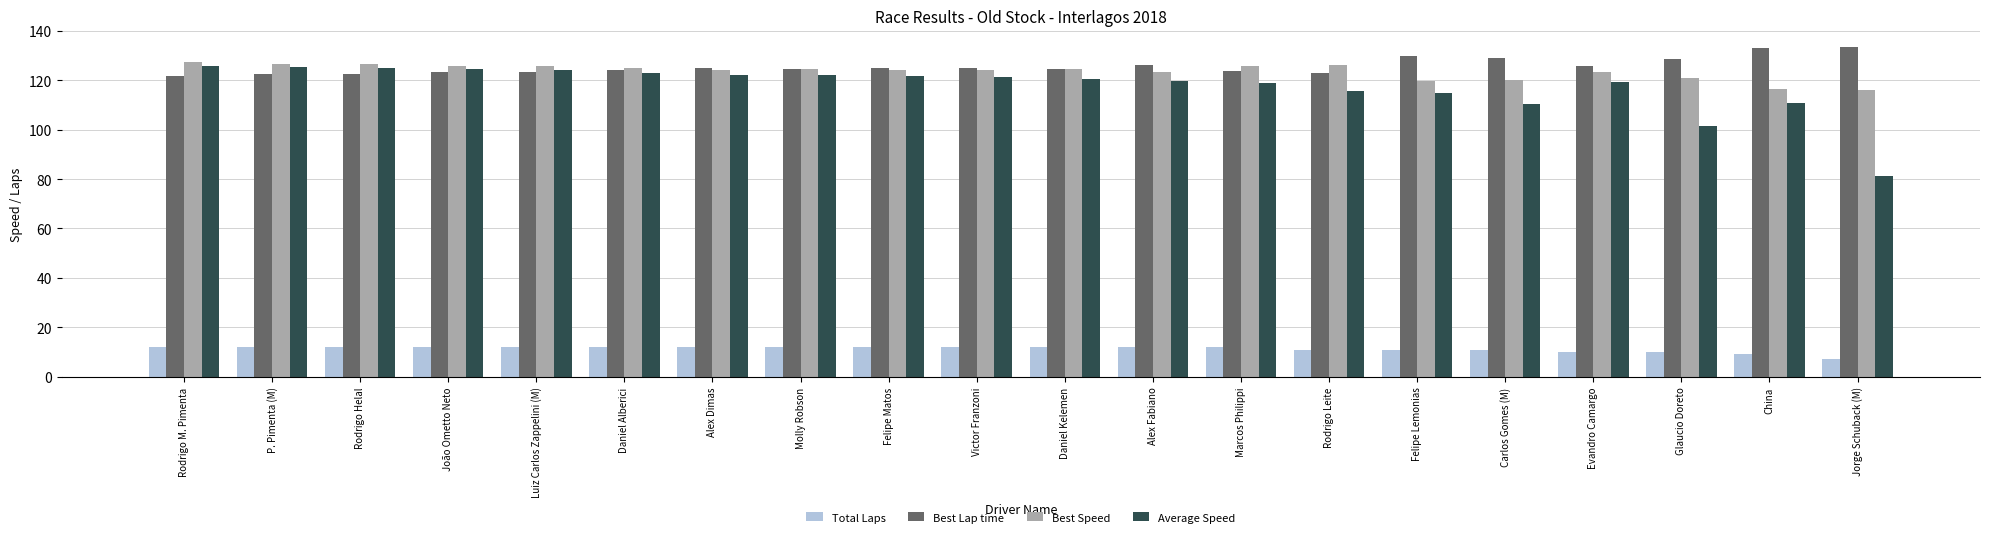

True or false: Total Laps has a value of 12.0 at Rodrigo Helal.

True